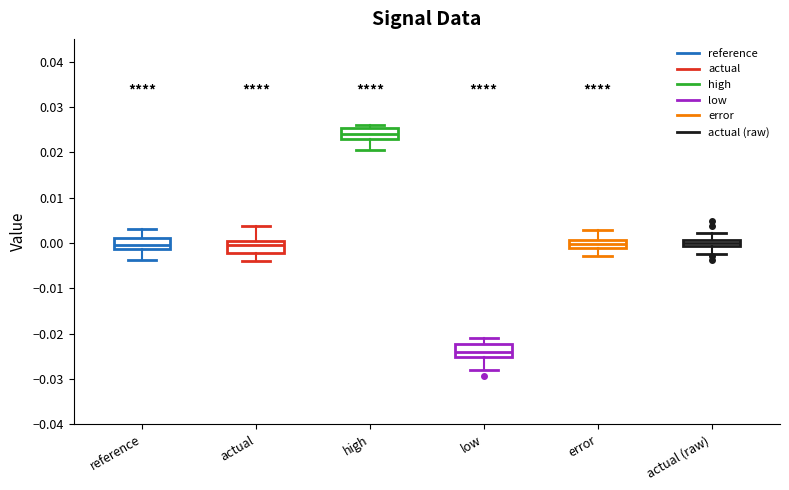

Where is the upper edge of the box for actual (raw) on the y-axis? The values are not printed on the chart, so give them approximately, as read against the axis.

0.001